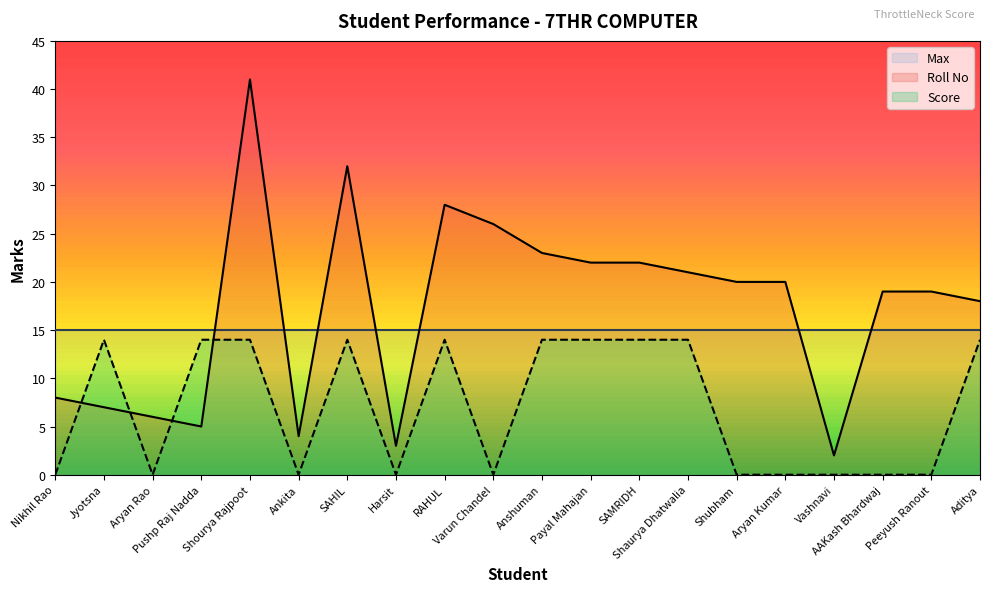

How many values in the Score series are below 14?

10